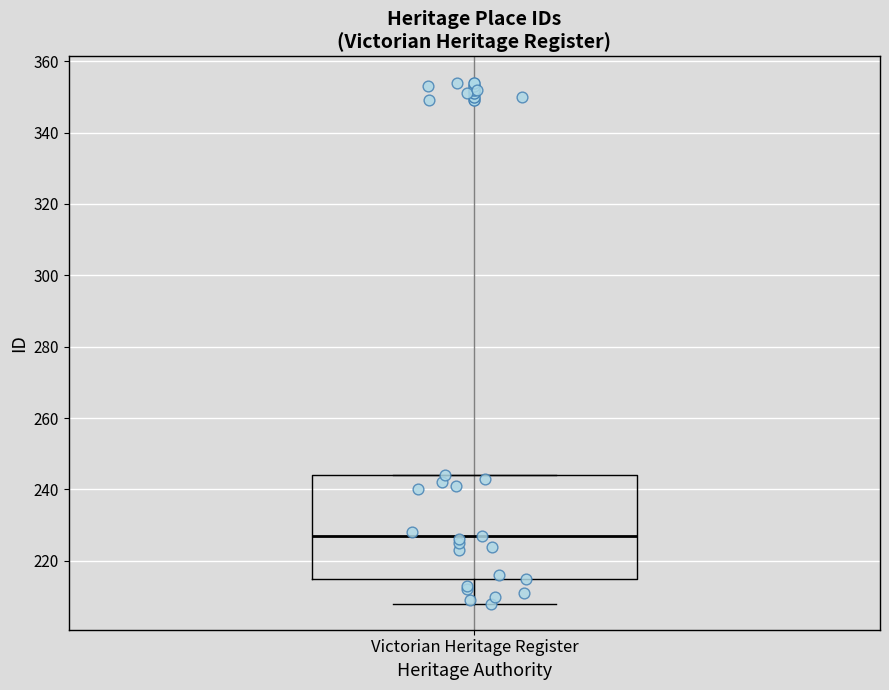

Where is the lower edge of the box for Victorian Heritage Register on the y-axis? The values are not printed on the chart, so give them approximately, as read against the axis.

216